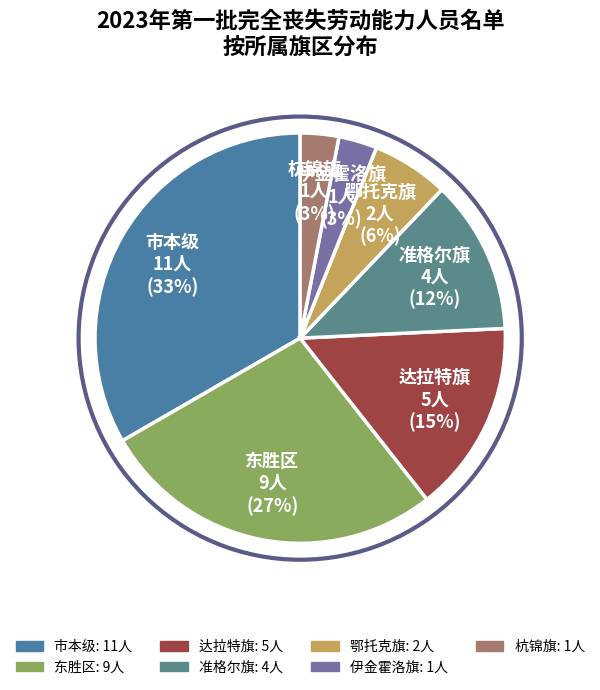

What is the ratio of the value at 鄂托克旗 to the value at 杭锦旗?

2.0